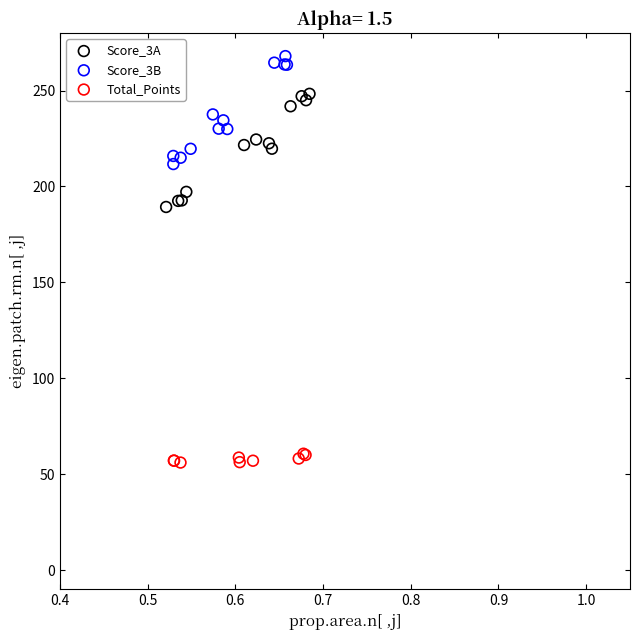

Which series reaches the maximum Y coordinate?

Score_3B